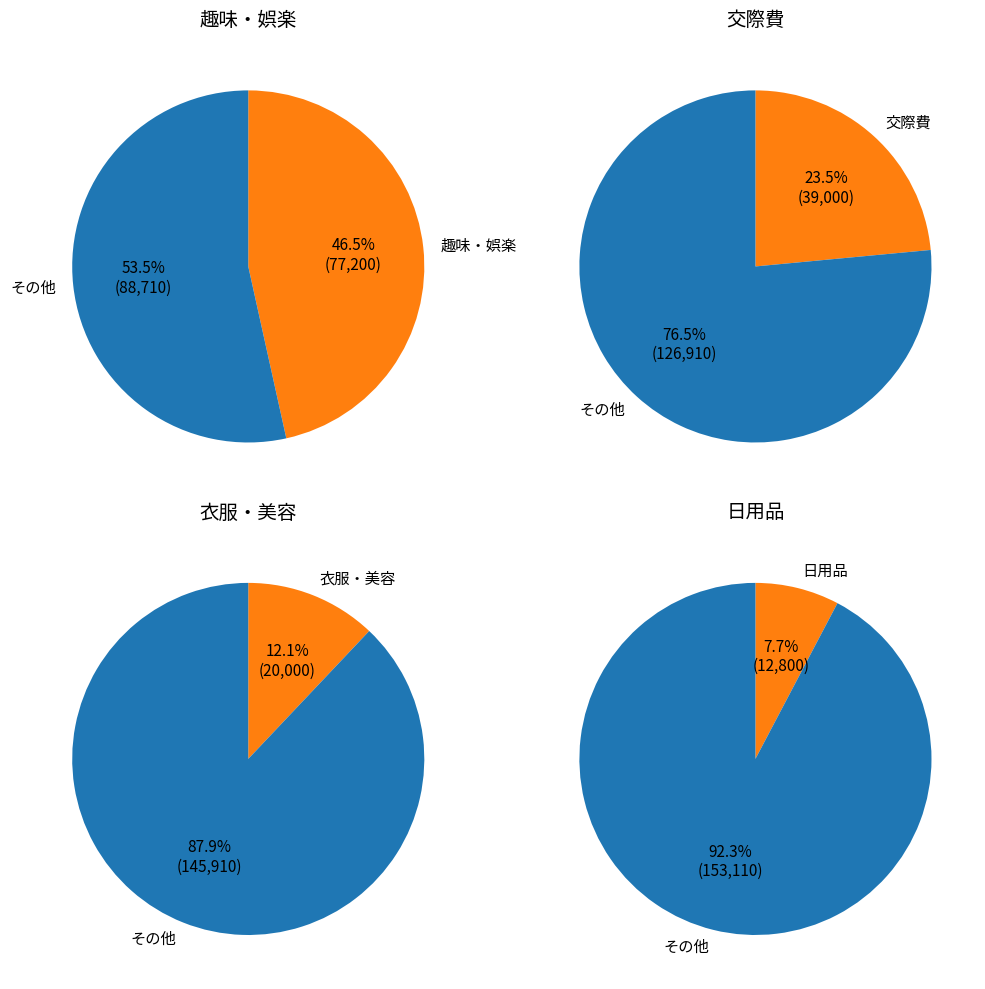

The 日用品 slice represents 1% of the pie. True or false?

False